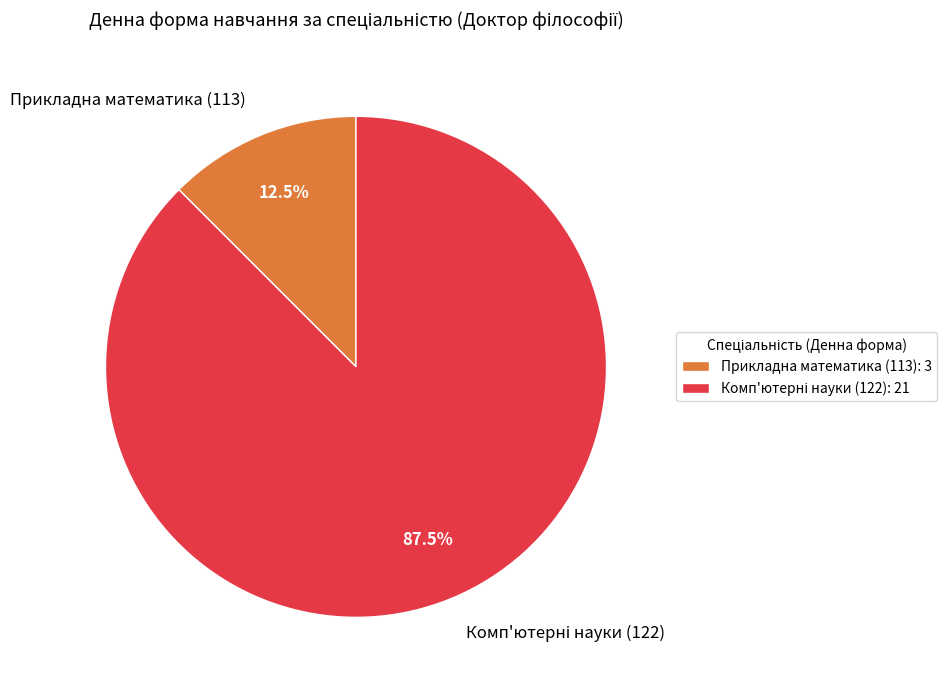

How many slices are in this pie chart?

2